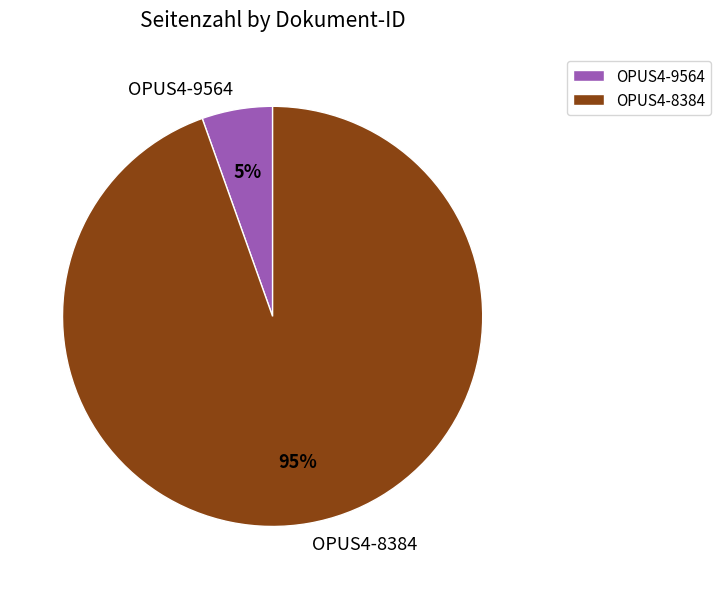

Is there a majority slice in this chart?

Yes